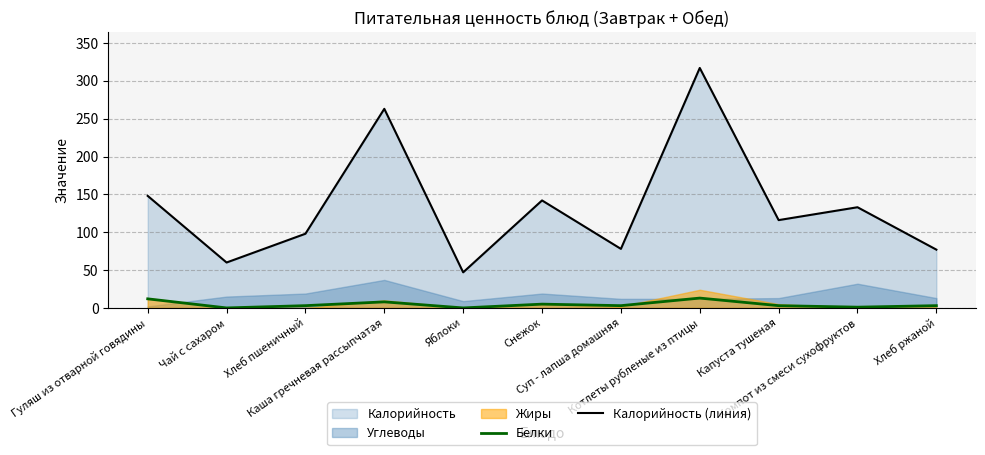

True or false: Белки has more than 1 interior local peaks.

True